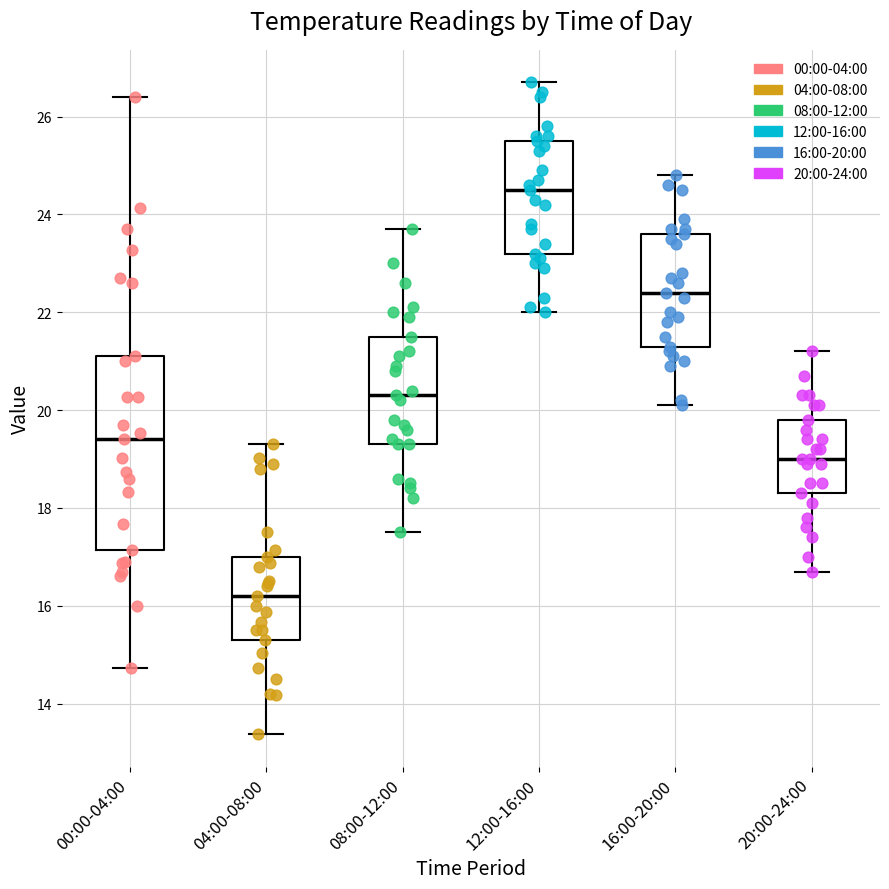

Which box is the tallest, from its lower edge to its upper edge?

00:00-04:00